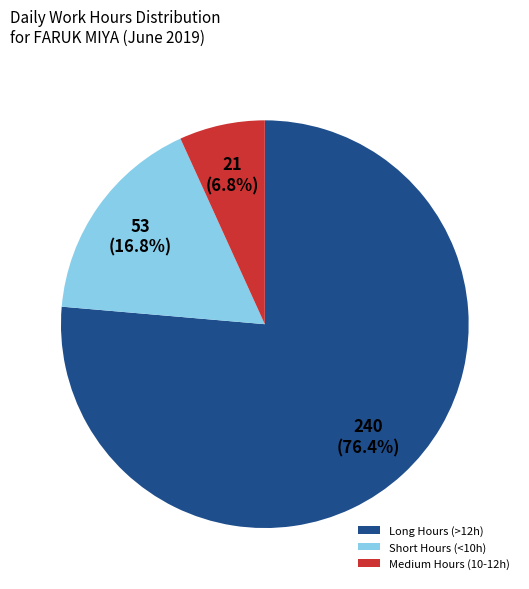

Rank the categories by value from lowest to highest.

Medium Hours (10-12h), Short Hours (<10h), Long Hours (>12h)